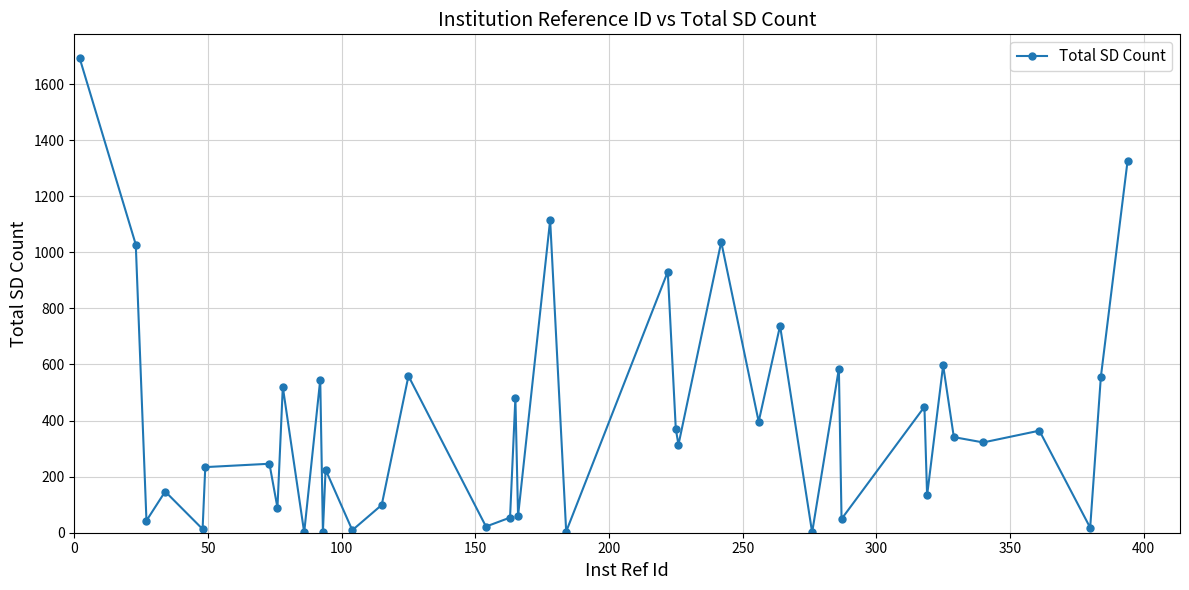

How many interior local peaks (higher than both neighbors) does the data have?

15